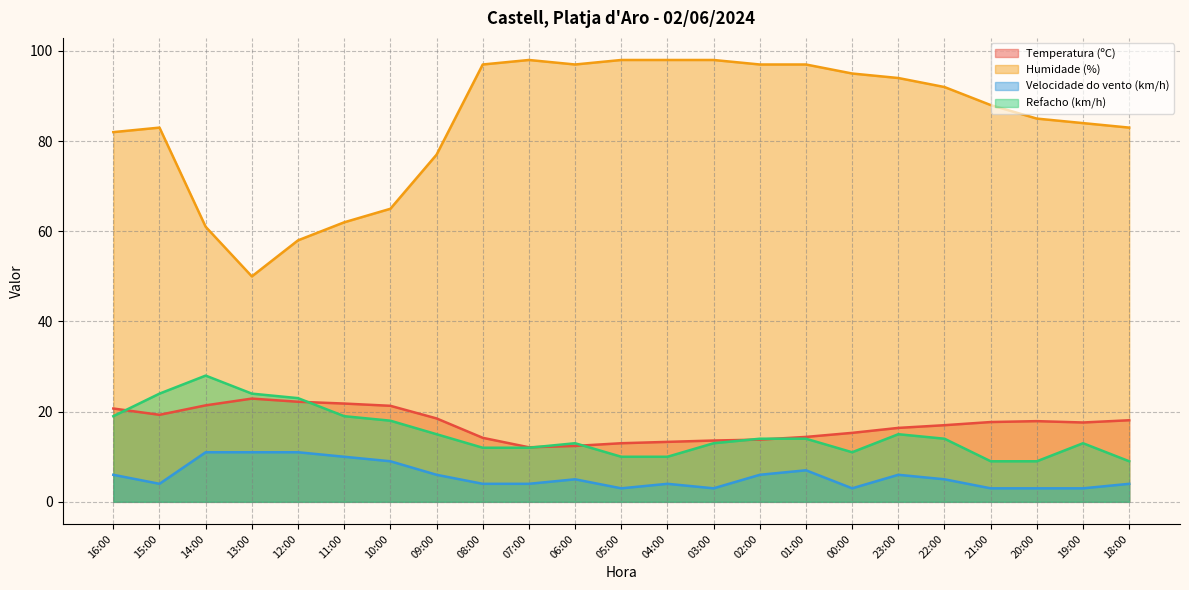

At which category does Humidade (%) reach its first local valley?

13:00